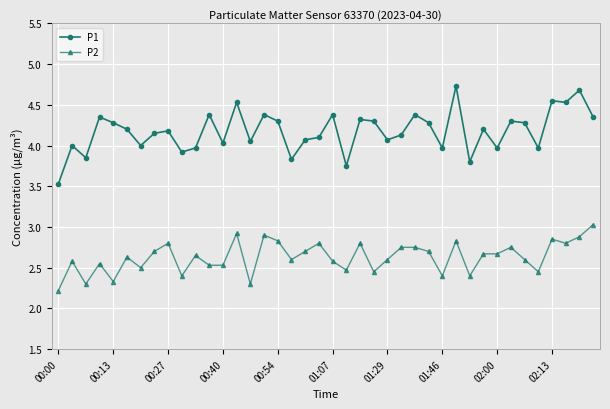

What is the difference between the maximum and second lowest values in the P1 series?

1.0